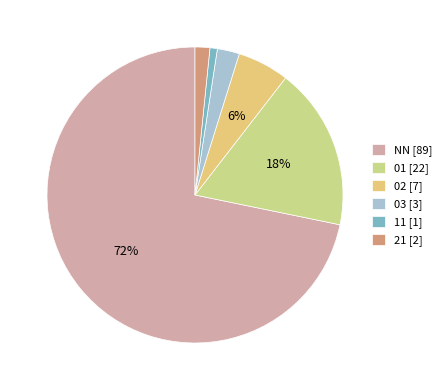

To the nearest percent, what is the combined percentage of 21 and 11?

2%